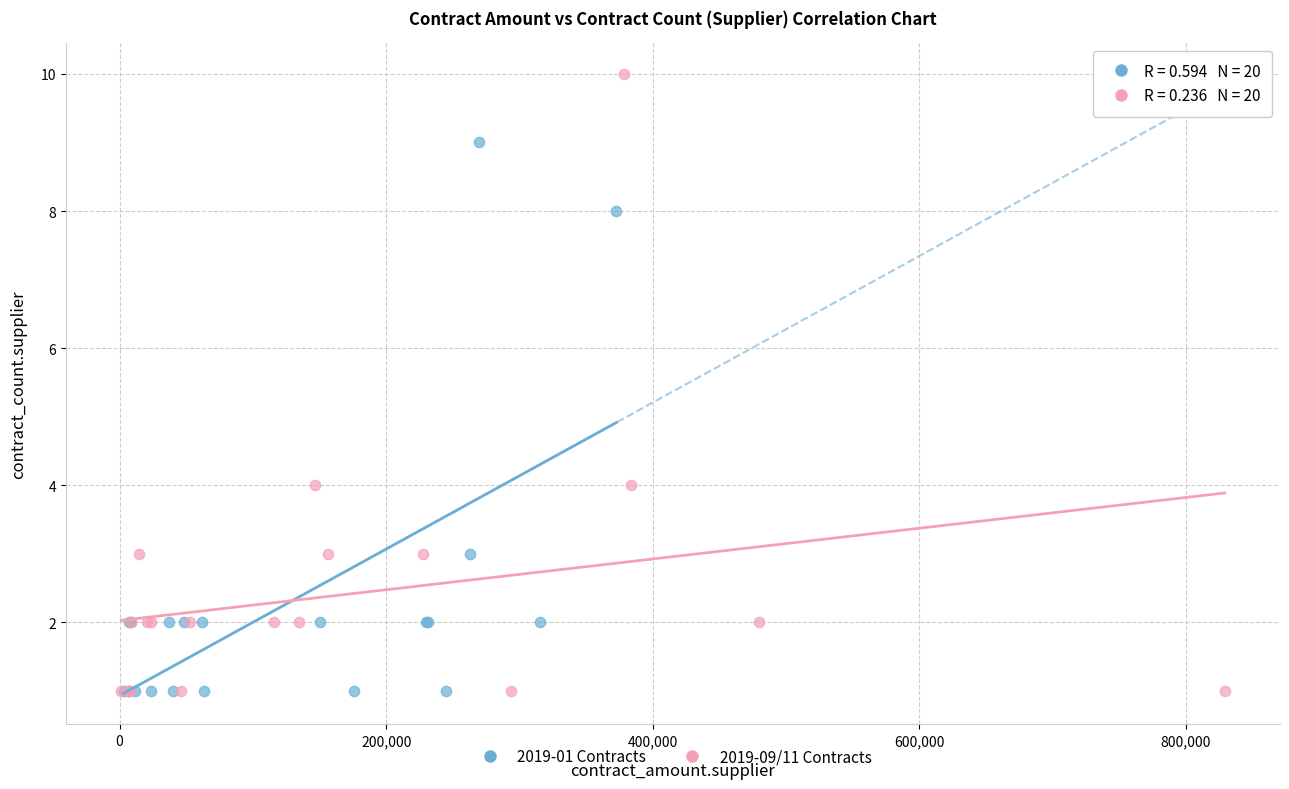

Which series has the largest Y range (max minus min)?

2019-09/11 Contracts